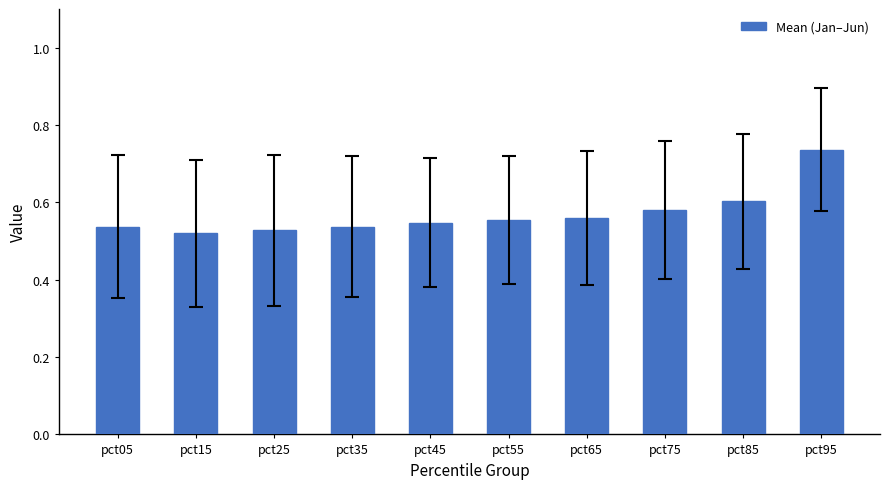

What is the sum of the values at pct85 and pct65?

1.2